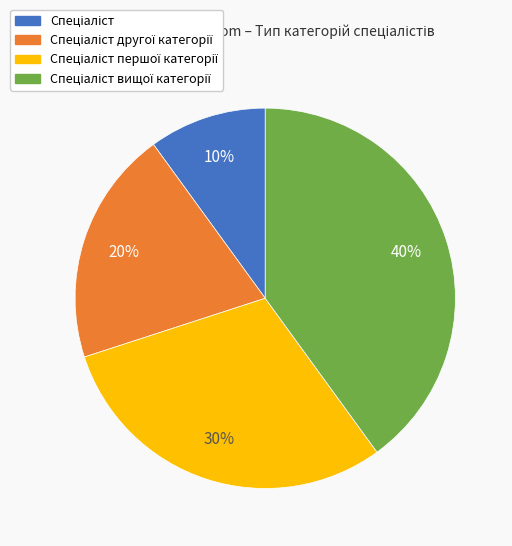

Is there a majority slice in this chart?

No